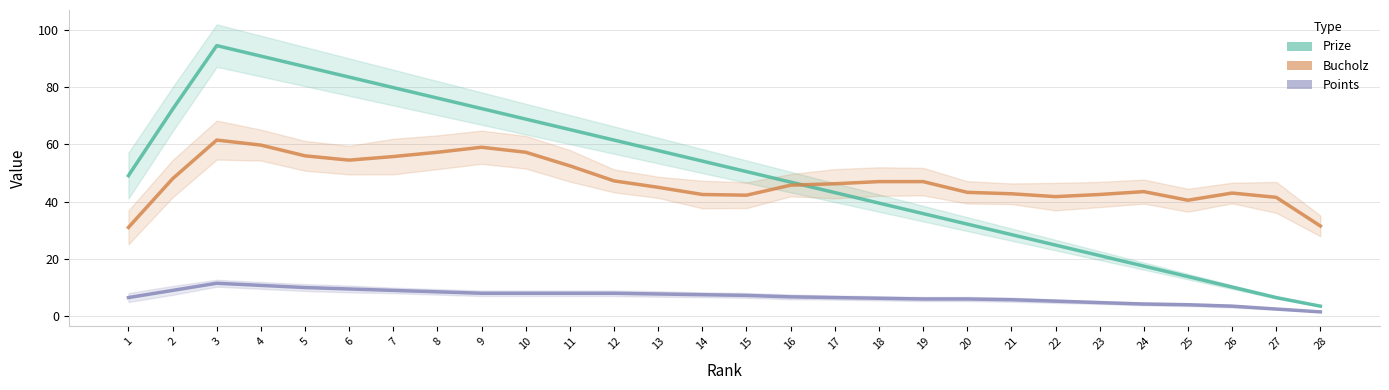

What are all the series names shown in the legend?

Prize, Bucholz, Points